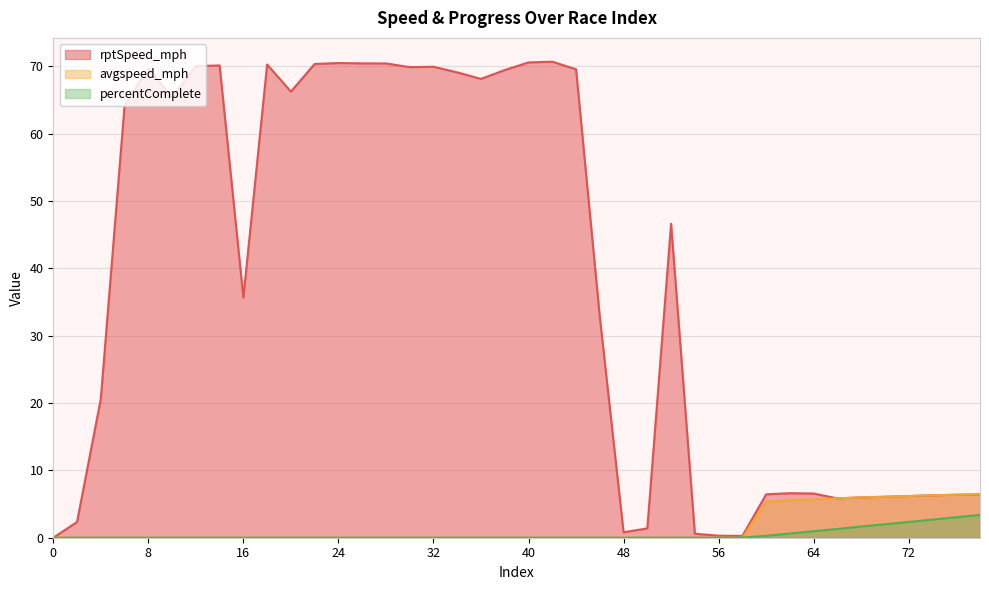

What are all the series names shown in the legend?

rptSpeed_mph (line), avgspeed_mph (line), percentComplete (line)